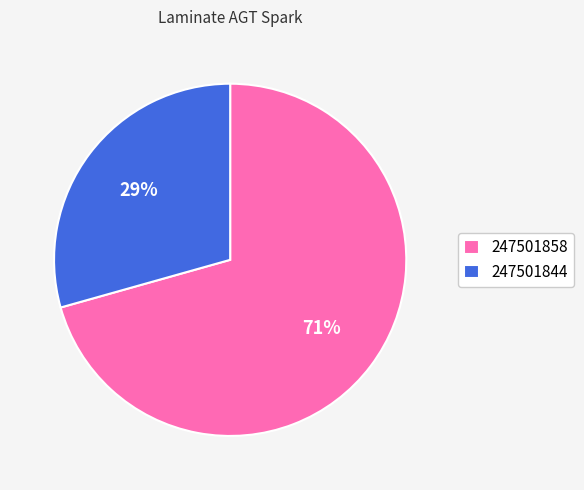

What percentage is the 247501844 slice, to the nearest percent?

29%